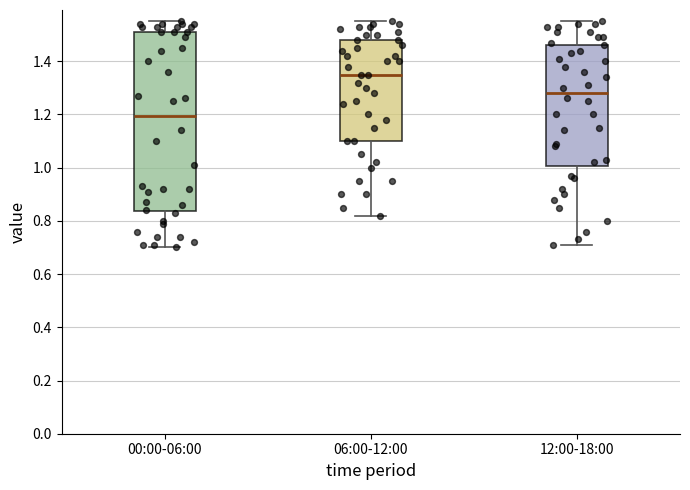

Reading left to right, read every box against the y-axis: the position of its median line, the range the box covers, and the ends of its whiskers. The values are not printed on the chart, so give them approximately, as read against the axis.

00:00-06:00: median 1.20, box 0.84 to 1.52, whiskers 0.70 to 1.56
06:00-12:00: median 1.36, box 1.10 to 1.48, whiskers 0.82 to 1.56
12:00-18:00: median 1.28, box 1.00 to 1.46, whiskers 0.72 to 1.56